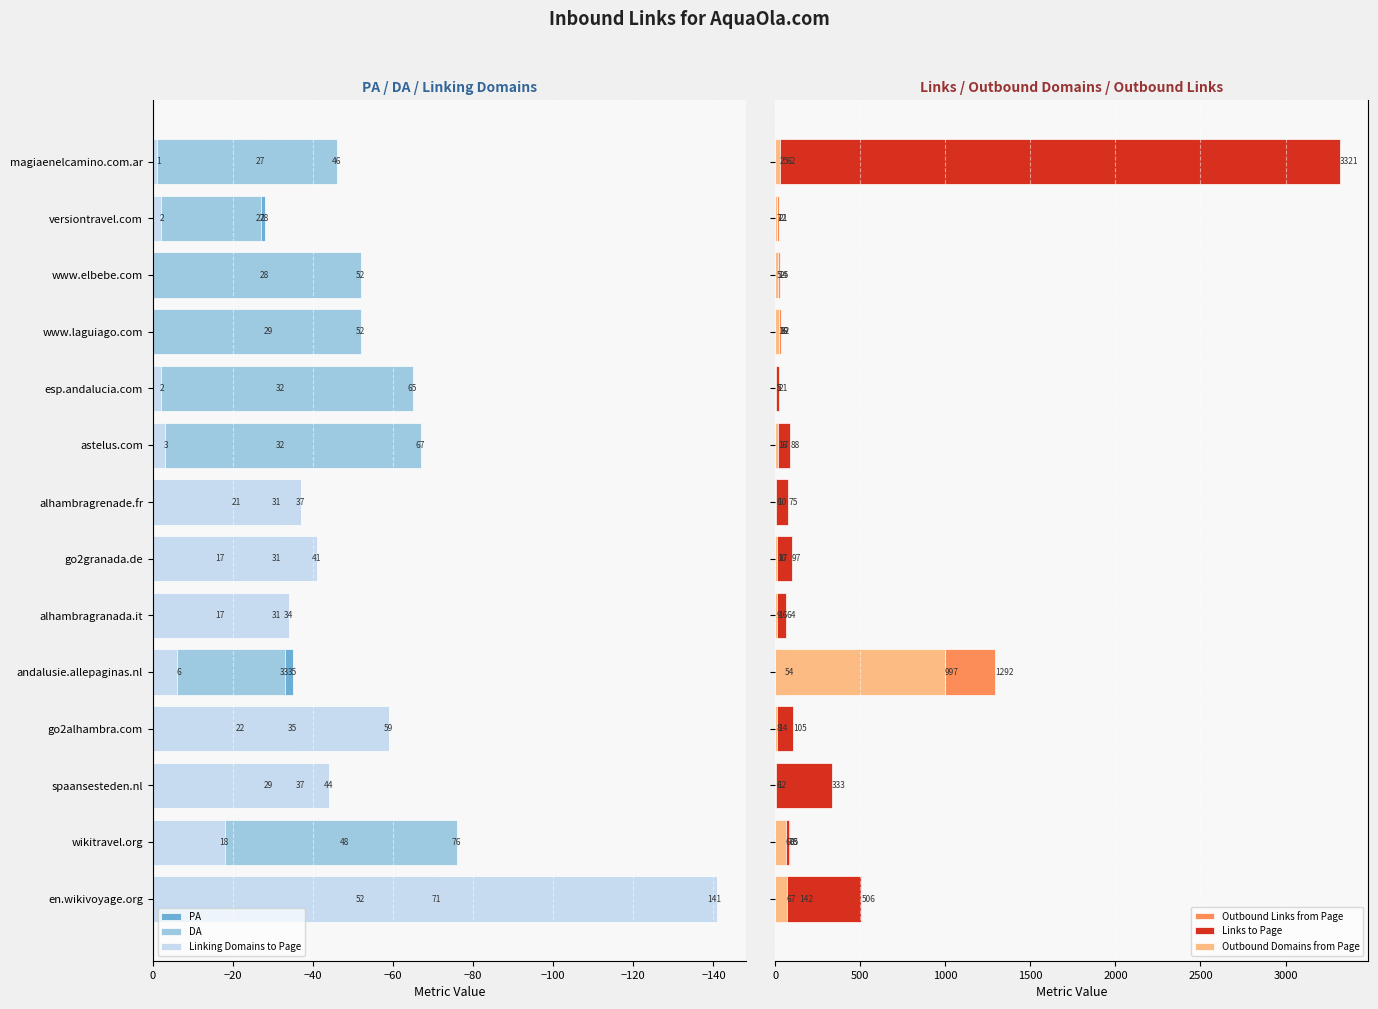

What is the sum of all PA values?

-476